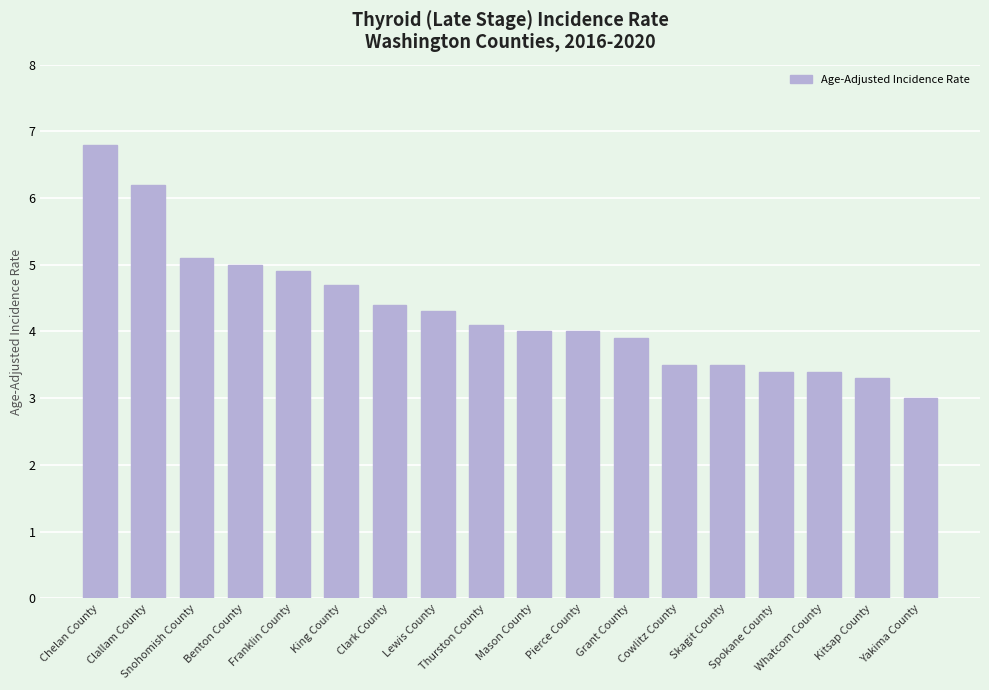

What is the label of the 10th bar from the left?

Mason County